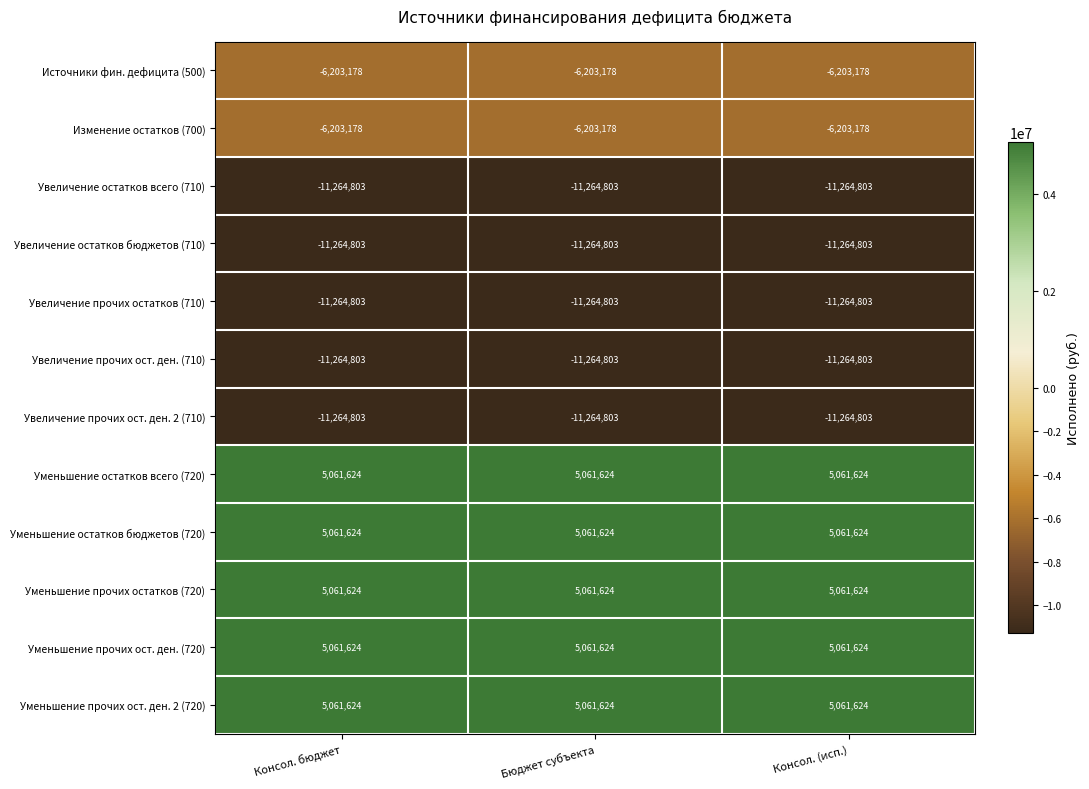

Count the number of categories in the chart.

3